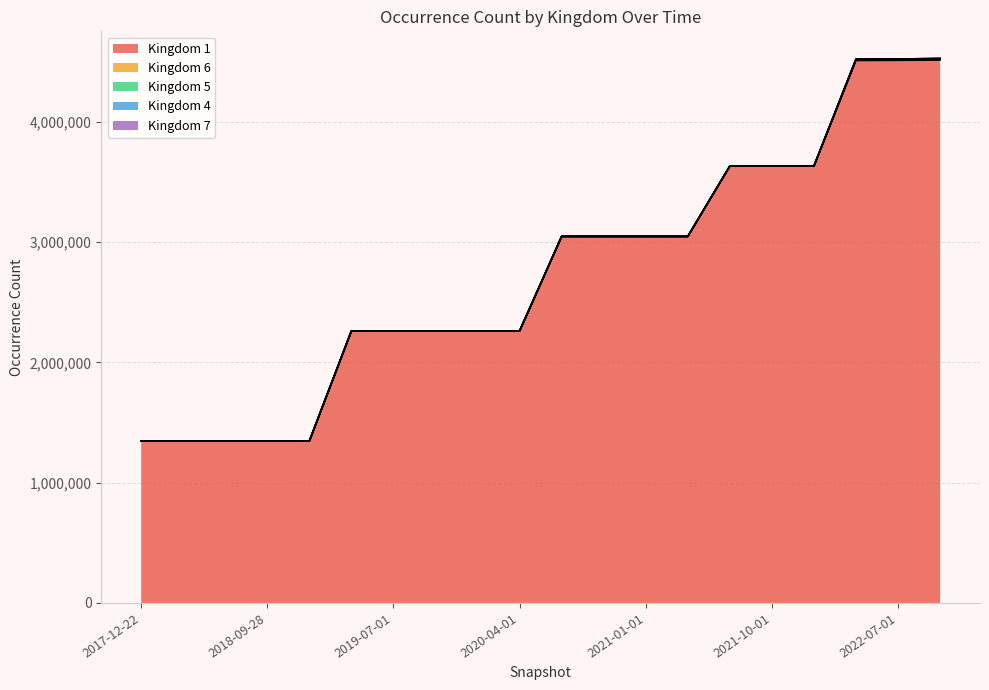

List the labels in order of Kingdom 6 value, largest first.

2022-10-01, 2022-07-01, 2022-04-01, 2017-12-22, 2018-04-09, 2018-07-11, 2018-09-28, 2019-01-01, 2019-04-06, 2019-07-01, 2019-10-09, 2020-01-01, 2020-04-01, 2020-07-01, 2020-10-01, 2021-01-01, 2021-04-01, 2021-07-01, 2021-10-01, 2022-01-01